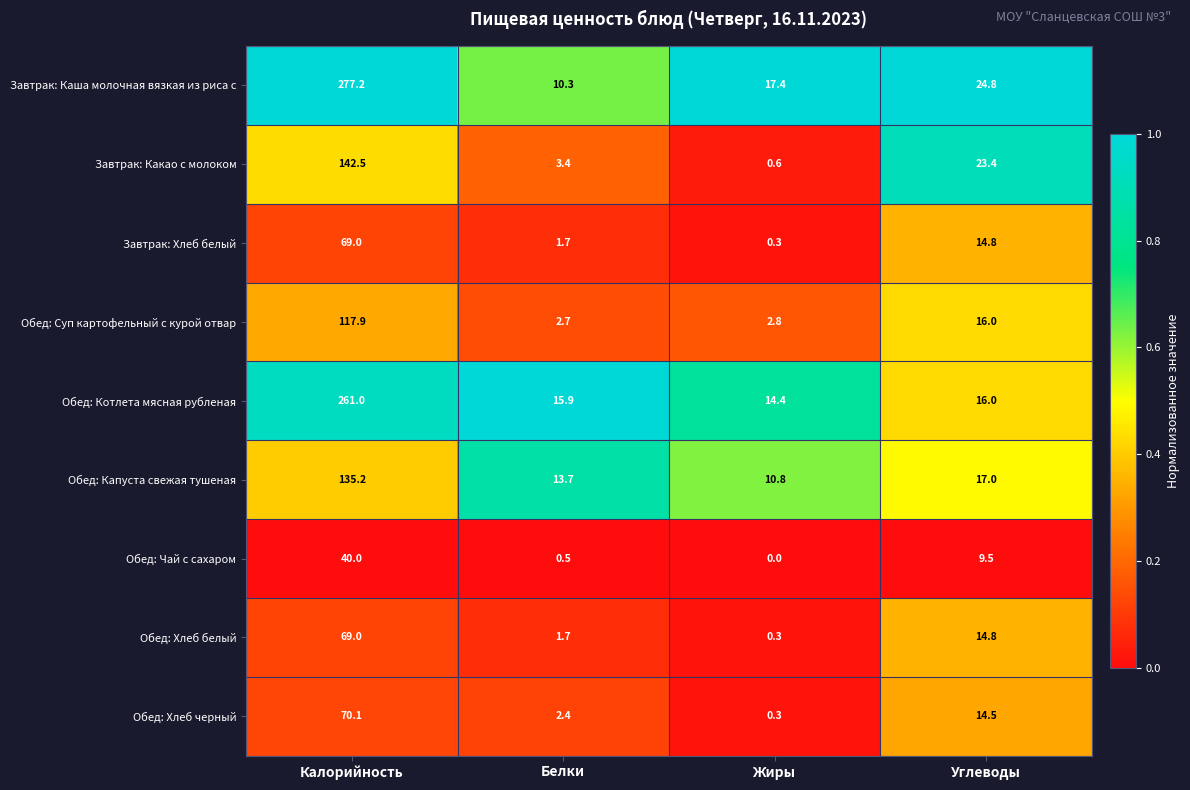

At which label is Обед: Хлеб черный closest to 35?

Углеводы